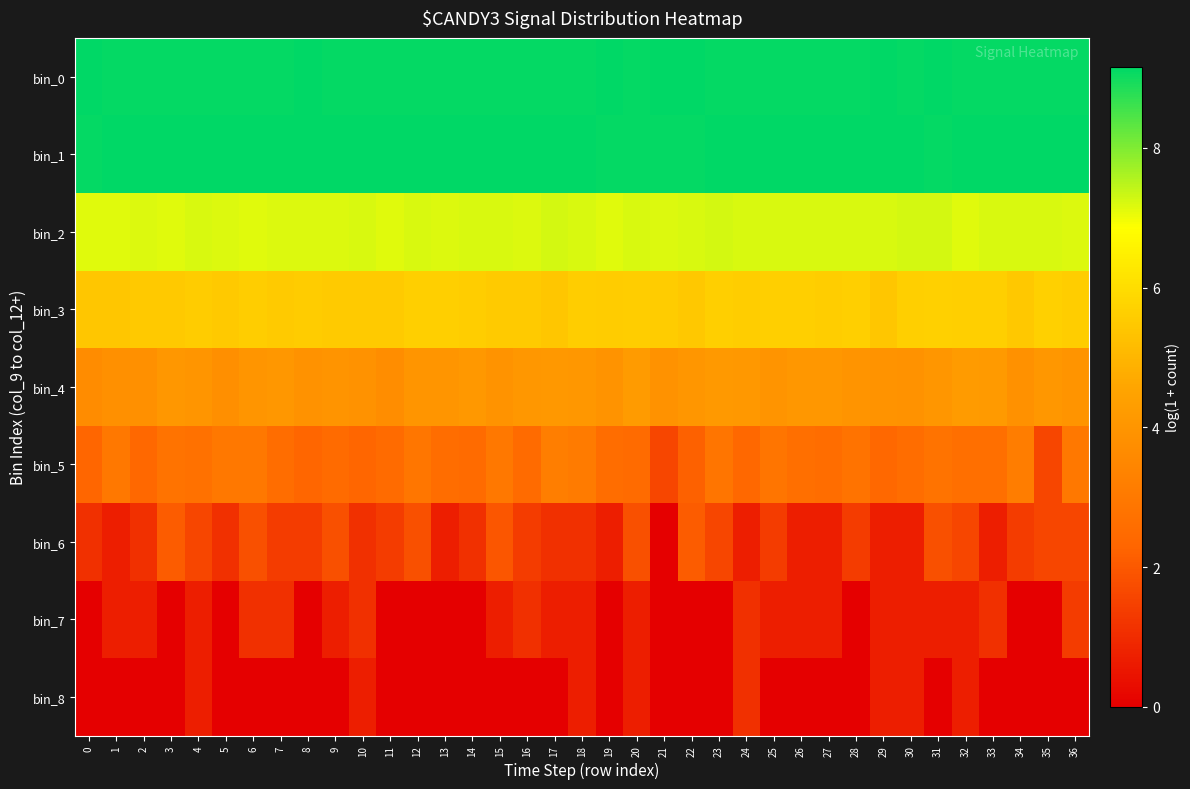

Reading right to left, transcribe all the data shown in this chart.

bin_0: 36=9.1	35=9.1	34=9.1	33=9.1	32=9.1	31=9.1	30=9.1	29=9.1	28=9.1	27=9.1	26=9.1	25=9.1	24=9.1	23=9.1	22=9.2	21=9.2	20=9.1	19=9.1	18=9.1	17=9.1	16=9.1	15=9.1	14=9.1	13=9.1	12=9.1	11=9.1	10=9.1	9=9.1	8=9.1	7=9.1	6=9.1	5=9.1	4=9.1	3=9.1	2=9.1	1=9.1	0=9.2
bin_1: 36=9.1	35=9.1	34=9.1	33=9.1	32=9.1	31=9.1	30=9.1	29=9.1	28=9.1	27=9.1	26=9.1	25=9.1	24=9.1	23=9.1	22=9.1	21=9.1	20=9.1	19=9.1	18=9.2	17=9.1	16=9.2	15=9.2	14=9.1	13=9.2	12=9.1	11=9.2	10=9.1	9=9.1	8=9.1	7=9.2	6=9.2	5=9.1	4=9.1	3=9.2	2=9.2	1=9.2	0=9.1
bin_2: 36=7.2	35=7.2	34=7.2	33=7.2	32=7.1	31=7.2	30=7.2	29=7.2	28=7.2	27=7.2	26=7.2	25=7.2	24=7.2	23=7.2	22=7.2	21=7.2	20=7.2	19=7.2	18=7.2	17=7.2	16=7.2	15=7.2	14=7.2	13=7.2	12=7.2	11=7.1	10=7.2	9=7.2	8=7.2	7=7.2	6=7.1	5=7.2	4=7.2	3=7.1	2=7.2	1=7.1	0=7.1
bin_3: 36=5.6	35=5.7	34=5.5	33=5.6	32=5.7	31=5.7	30=5.6	29=5.4	28=5.6	27=5.6	26=5.6	25=5.6	24=5.6	23=5.6	22=5.5	21=5.6	20=5.6	19=5.6	18=5.6	17=5.4	16=5.5	15=5.5	14=5.6	13=5.6	12=5.6	11=5.5	10=5.5	9=5.5	8=5.6	7=5.5	6=5.6	5=5.5	4=5.6	3=5.5	2=5.5	1=5.4	0=5.4
bin_4: 36=4.0	35=4.1	34=3.9	33=4.2	32=4.2	31=4.0	30=3.9	29=3.9	28=4.0	27=4.1	26=4.1	25=4.0	24=4.1	23=4.1	22=4.0	21=3.9	20=4.2	19=3.9	18=4.1	17=4.1	16=4.1	15=3.9	14=4.1	13=4.0	12=4.0	11=3.7	10=3.9	9=4.0	8=3.9	7=4.1	6=4.0	5=3.8	4=4.0	3=4.1	2=3.8	1=3.8	0=3.7
bin_5: 36=2.9	35=1.6	34=3.1	33=2.6	32=2.6	31=2.8	30=2.6	29=2.4	28=2.8	27=2.6	26=2.6	25=2.8	24=2.4	23=2.8	22=2.2	21=1.6	20=2.5	19=2.6	18=3.0	17=3.2	16=2.5	15=2.9	14=2.5	13=2.6	12=2.9	11=2.5	10=2.3	9=2.5	8=2.3	7=2.6	6=2.9	5=2.9	4=2.7	3=2.8	2=2.4	1=2.9	0=2.3
bin_6: 36=1.6	35=1.6	34=1.4	33=0.7	32=1.6	31=1.8	30=0.7	29=0.7	28=1.4	27=0.7	26=0.7	25=1.4	24=0.7	23=1.6	22=2.1	21=0.0	20=1.8	19=0.7	18=1.1	17=1.1	16=1.4	15=1.9	14=1.1	13=0.7	12=1.8	11=1.4	10=1.1	9=1.8	8=1.4	7=1.4	6=1.8	5=1.1	4=1.6	3=2.1	2=1.1	1=0.7	0=1.1
bin_7: 36=1.4	35=0.0	34=0.0	33=1.1	32=0.7	31=0.7	30=0.7	29=0.7	28=0.0	27=0.7	26=0.7	25=0.7	24=1.1	23=0.0	22=0.0	21=0.0	20=0.7	19=0.0	18=0.7	17=0.7	16=1.1	15=0.7	14=0.0	13=0.0	12=0.0	11=0.0	10=1.1	9=0.7	8=0.0	7=1.1	6=1.1	5=0.0	4=0.7	3=0.0	2=0.7	1=0.7	0=0.0
bin_8: 36=0.0	35=0.0	34=0.0	33=0.0	32=0.7	31=0.0	30=0.7	29=0.7	28=0.0	27=0.0	26=0.0	25=0.0	24=1.1	23=0.0	22=0.0	21=0.0	20=0.7	19=0.0	18=0.7	17=0.0	16=0.0	15=0.0	14=0.0	13=0.0	12=0.0	11=0.0	10=0.7	9=0.0	8=0.0	7=0.0	6=0.0	5=0.0	4=0.7	3=0.0	2=0.0	1=0.0	0=0.0